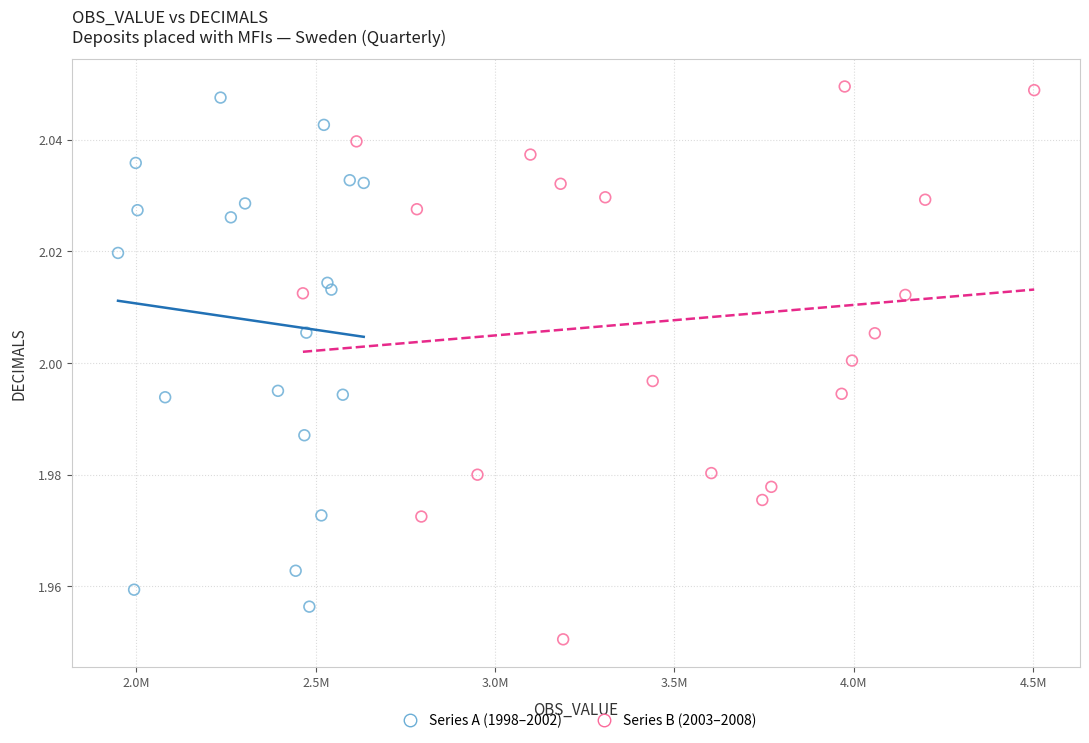

Which series contains the lowest Y value?

Series B (2003–2008)